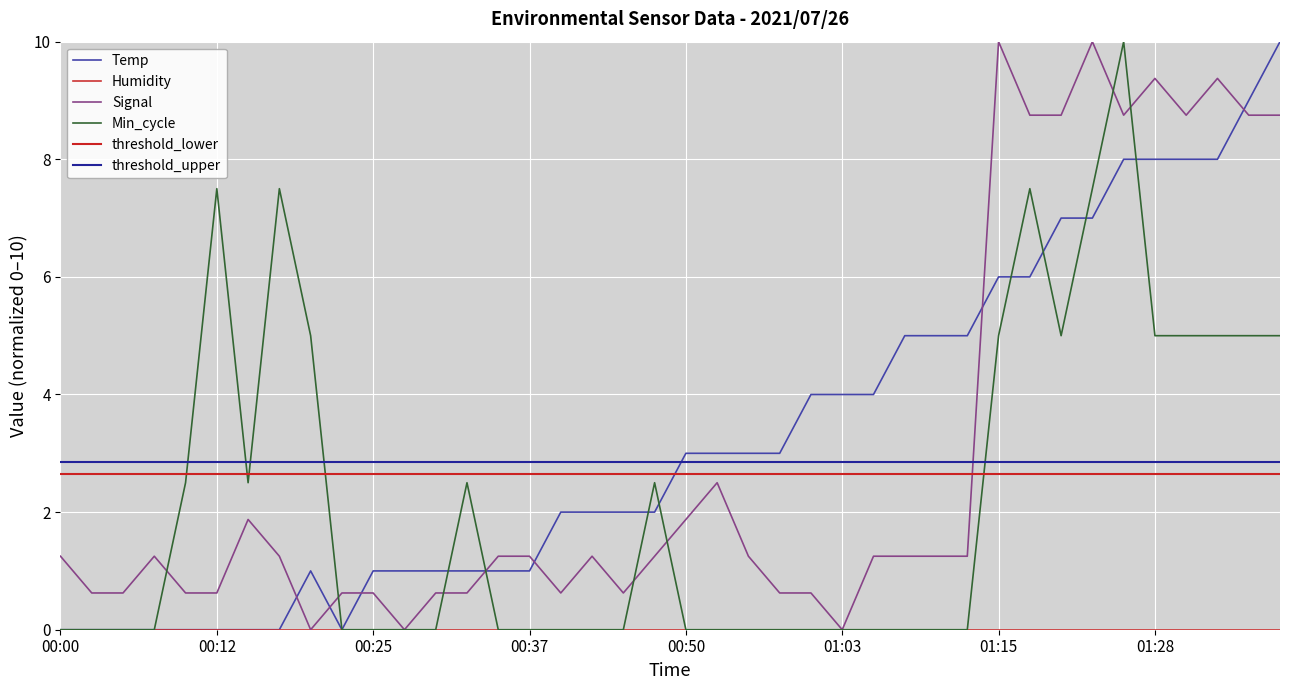

Reading right to left, list all the values displayed in this chart.

Temp: 01:38=10.0	01:35=9.0	01:33=8.0	01:30=8.0	01:28=8.0	01:25=8.0	01:23=7.0	01:20=7.0	01:18=6.0	01:15=6.0	01:13=5.0	01:10=5.0	01:08=5.0	01:05=4.0	01:03=4.0	01:00=4.0	00:58=3.0	00:55=3.0	00:53=3.0	00:50=3.0	00:48=2.0	00:45=2.0	00:43=2.0	00:40=2.0	00:37=1.0	00:35=1.0	00:32=1.0	00:30=1.0	00:27=1.0	00:25=1.0	00:22=0.0	00:20=1.0	00:17=0.0	00:15=0.0	00:12=0.0	00:10=0.0	00:07=0.0	00:05=0.0	00:02=0.0	00:00=0.0
Signal: 01:38=8.8	01:35=8.8	01:33=9.4	01:30=8.8	01:28=9.4	01:25=8.8	01:23=10.0	01:20=8.8	01:18=8.8	01:15=10.0	01:13=1.2	01:10=1.2	01:08=1.2	01:05=1.2	01:03=0.0	01:00=0.6	00:58=0.6	00:55=1.2	00:53=2.5	00:50=1.9	00:48=1.2	00:45=0.6	00:43=1.2	00:40=0.6	00:37=1.2	00:35=1.2	00:32=0.6	00:30=0.6	00:27=0.0	00:25=0.6	00:22=0.6	00:20=0.0	00:17=1.2	00:15=1.9	00:12=0.6	00:10=0.6	00:07=1.2	00:05=0.6	00:02=0.6	00:00=1.2
Min_cycle: 01:38=5.0	01:35=5.0	01:33=5.0	01:30=5.0	01:28=5.0	01:25=10.0	01:23=7.5	01:20=5.0	01:18=7.5	01:15=5.0	01:13=0.0	01:10=0.0	01:08=0.0	01:05=0.0	01:03=0.0	01:00=0.0	00:58=0.0	00:55=0.0	00:53=0.0	00:50=0.0	00:48=2.5	00:45=0.0	00:43=0.0	00:40=0.0	00:37=0.0	00:35=0.0	00:32=2.5	00:30=0.0	00:27=0.0	00:25=0.0	00:22=0.0	00:20=5.0	00:17=7.5	00:15=2.5	00:12=7.5	00:10=2.5	00:07=0.0	00:05=0.0	00:02=0.0	00:00=0.0